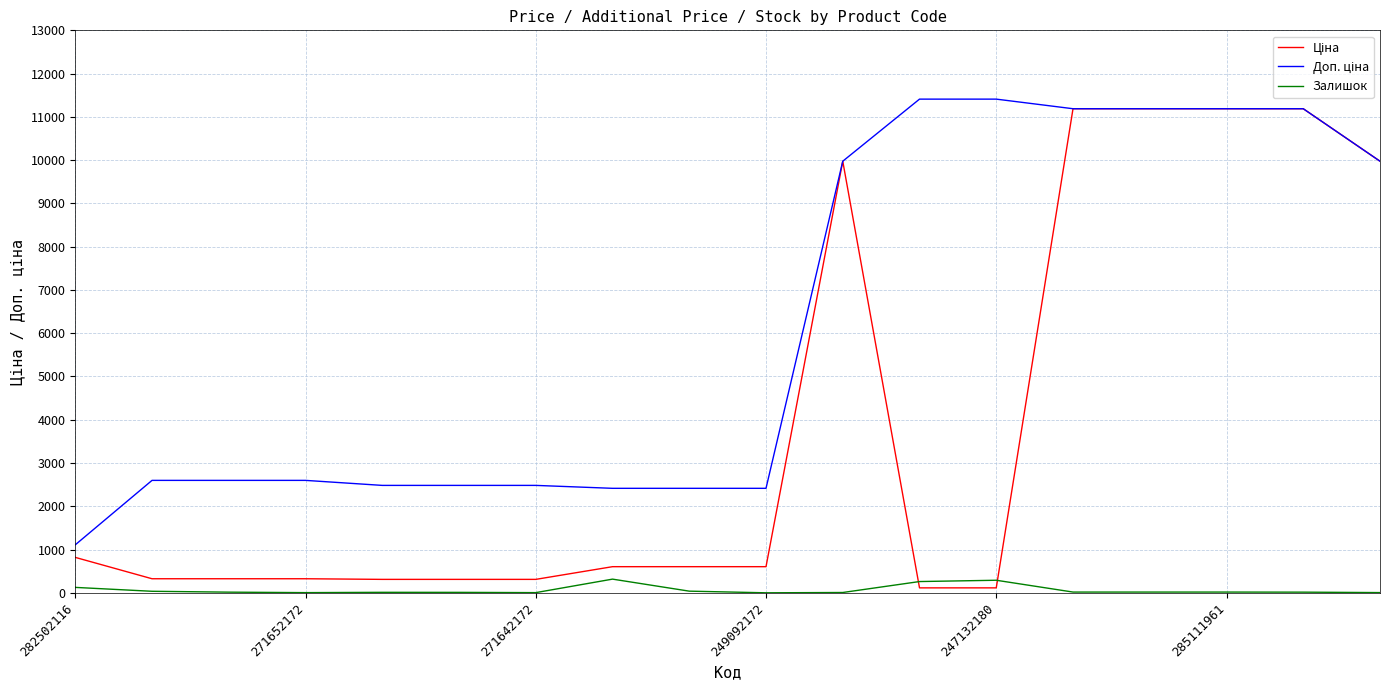

What is the maximum value shown in the chart?

11410.0